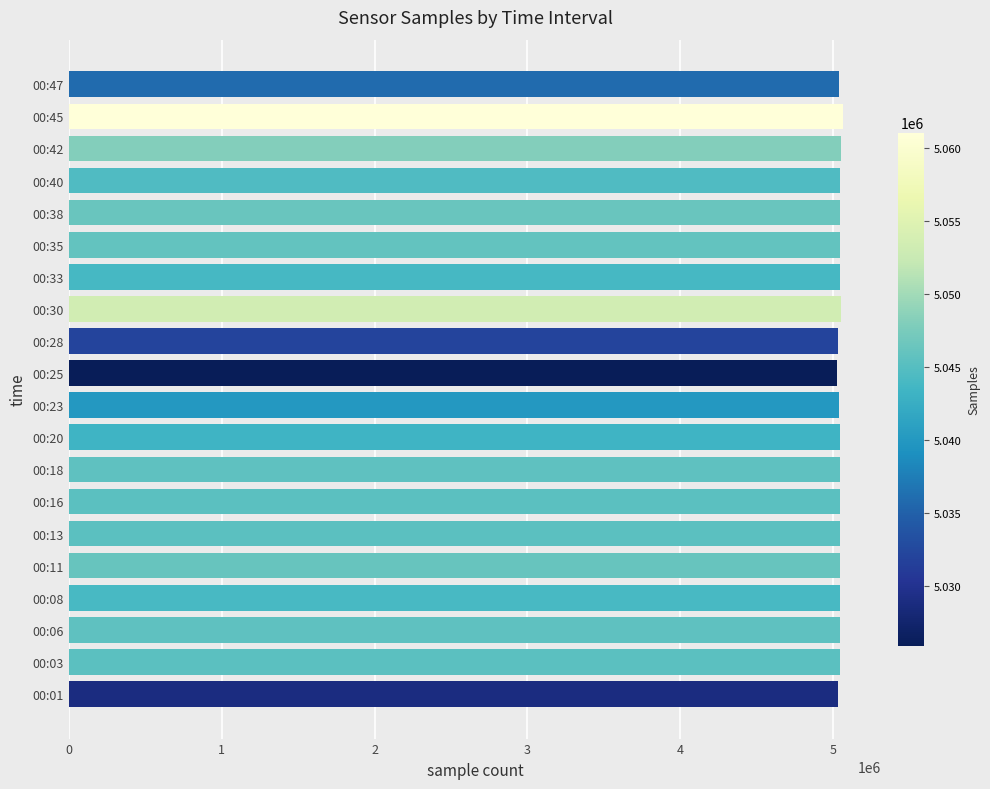

What is the minimum value shown in the chart?

5025932